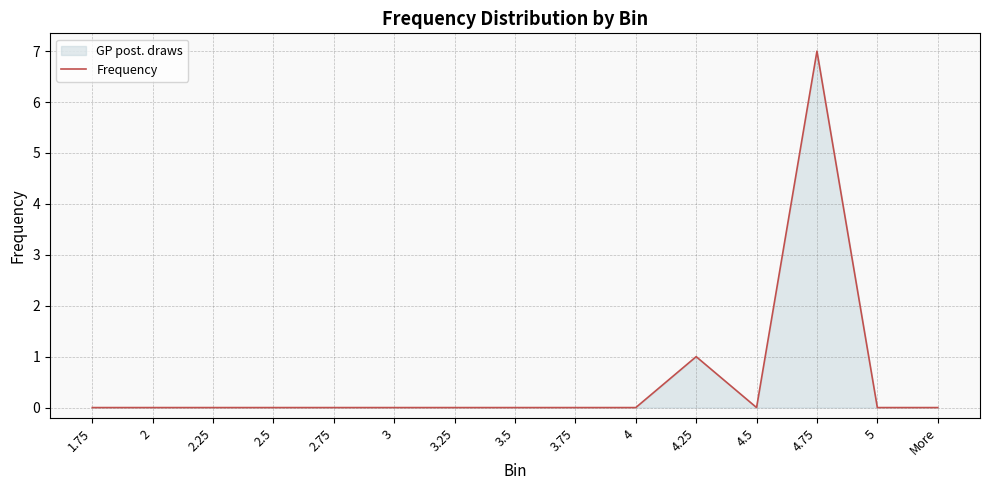

What is the label of the 1st point from the left?

1.75